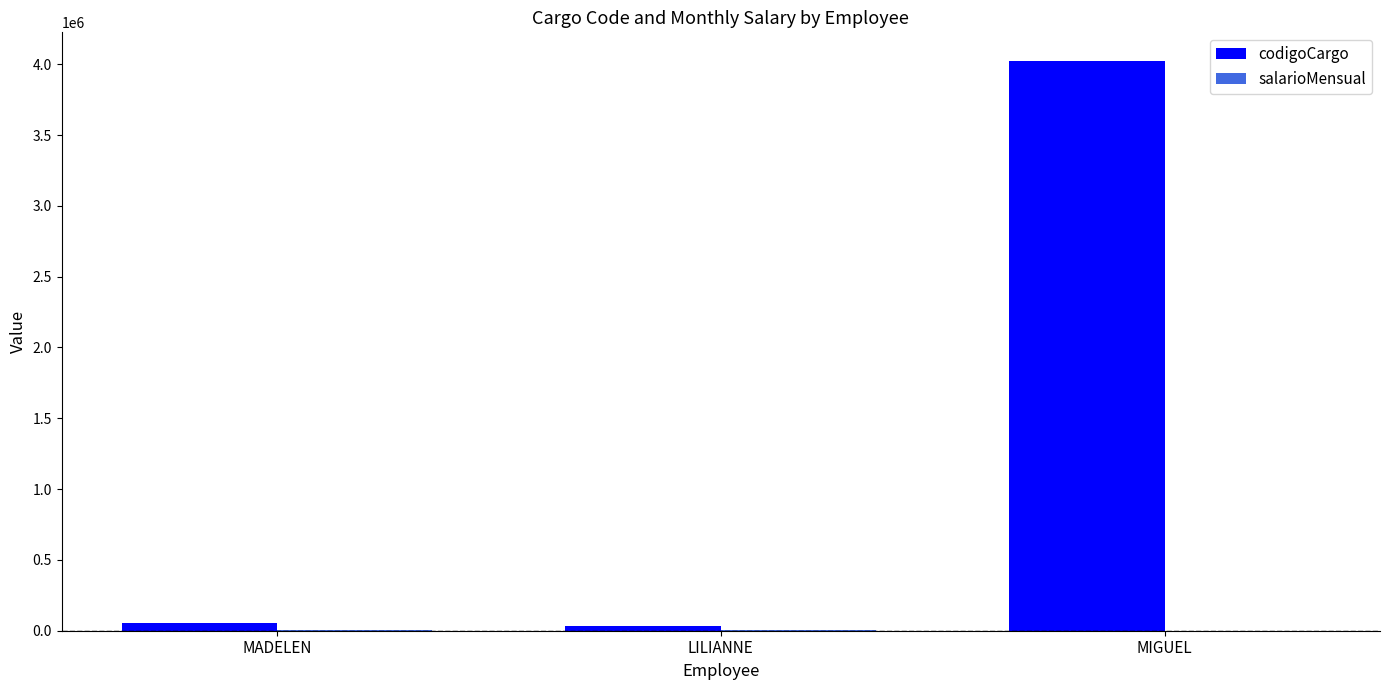

What is the total value across all series at LILIANNE?

36060